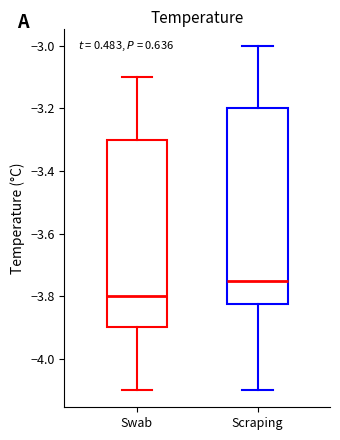

Reading left to right, read every box against the y-axis: the position of its median line, the range the box covers, and the ends of its whiskers. The values are not printed on the chart, so give them approximately, as read against the axis.

Swab: median -3.80, box -3.90 to -3.30, whiskers -4.10 to -3.10
Scraping: median -3.74, box -3.82 to -3.20, whiskers -4.10 to -3.00